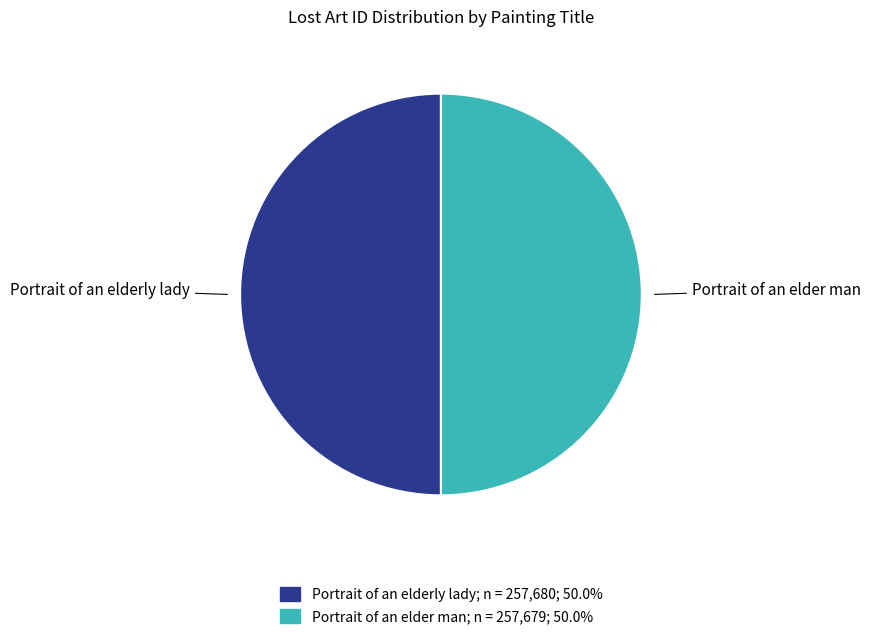

How many slices are in this pie chart?

2